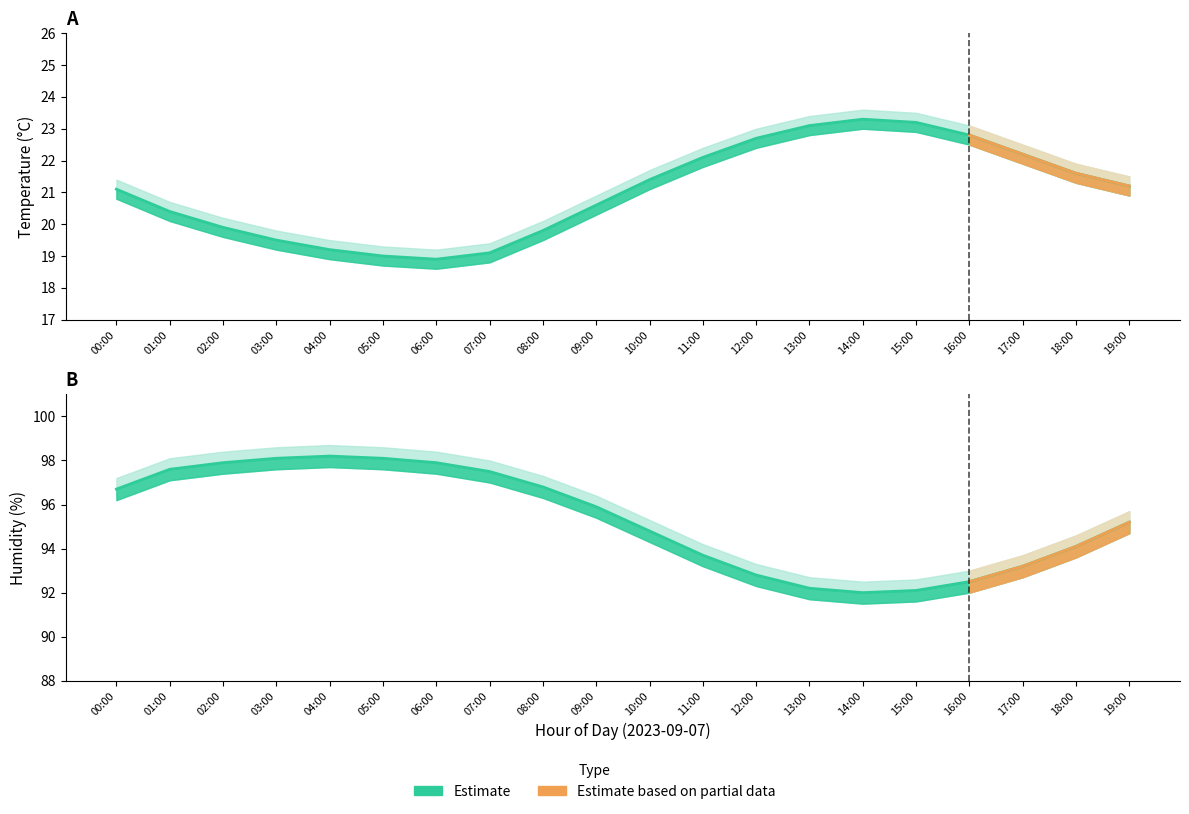

How many interior local valleys does the humidity_lower series have?

1